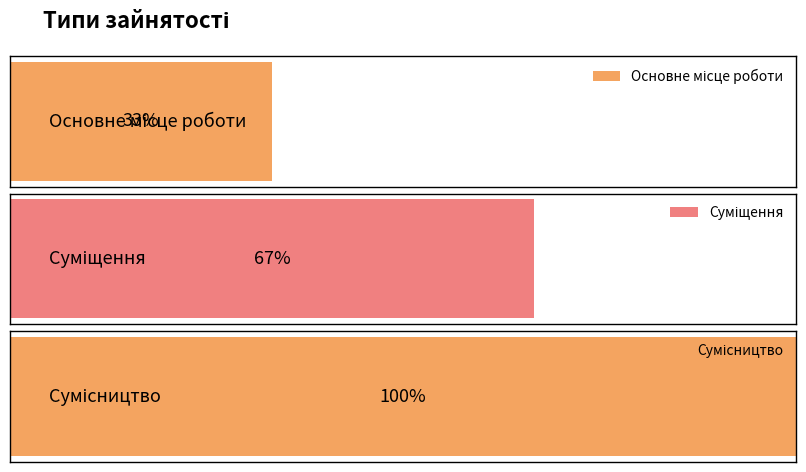

What is the label of the 1st bar from the left?

Основне місце роботи